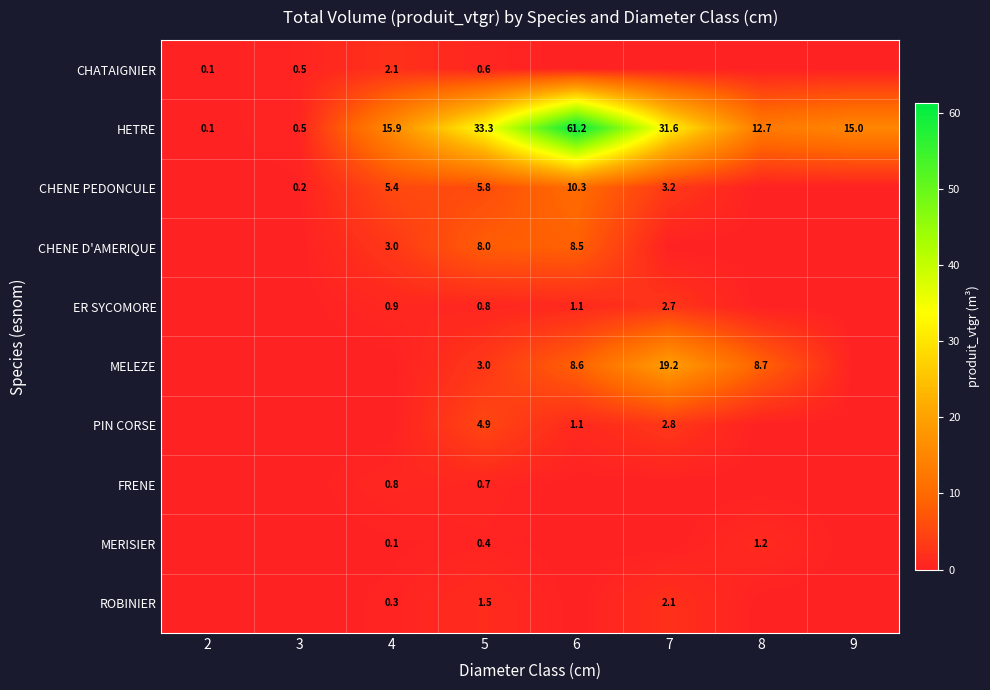

Is it true that MERISIER equals 1.2 at 8?

True